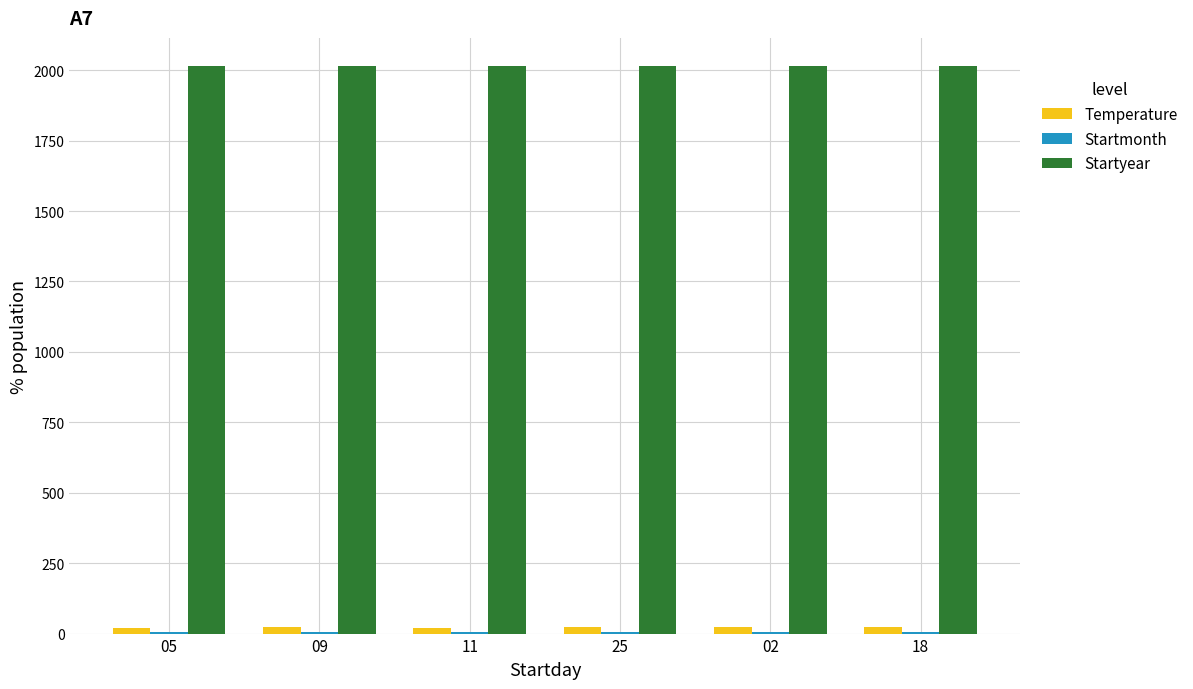

Which series has the largest total across all categories?

Startyear